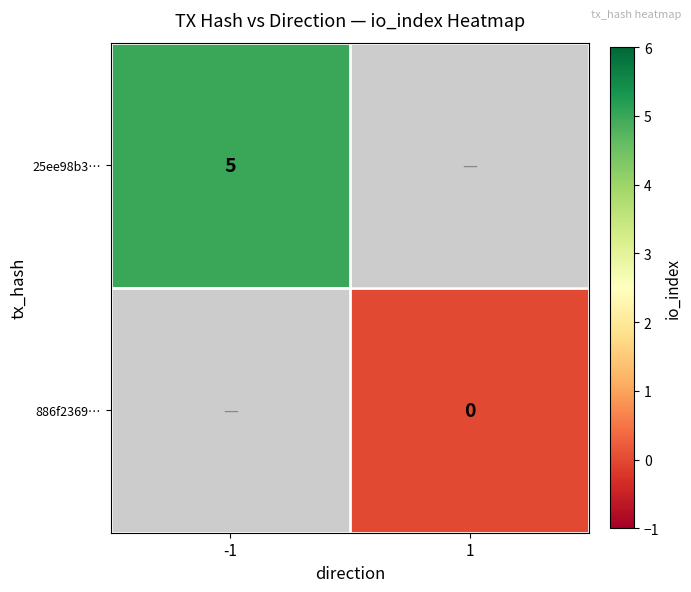

At which category does the chart reach its minimum across all series?

1